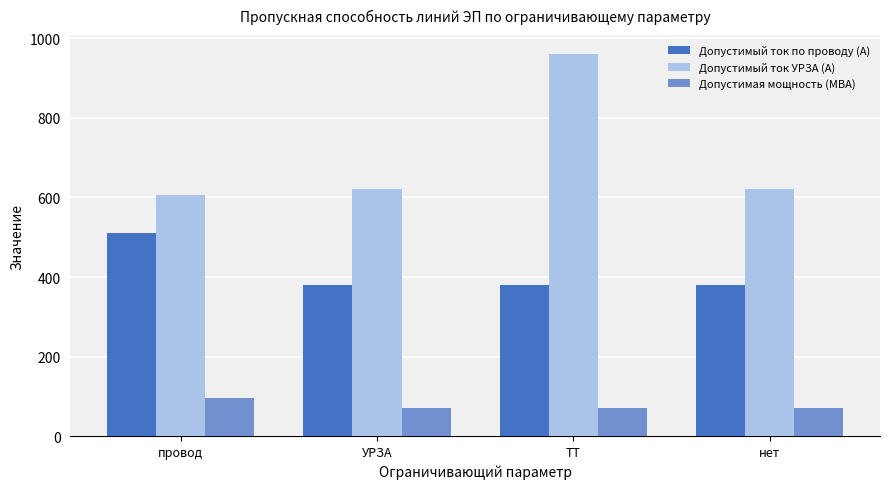

Rank the series by their average value, from lowest to highest.

Допустимая мощность (МВА), Допустимый ток по проводу (А), Допустимый ток УРЗА (А)